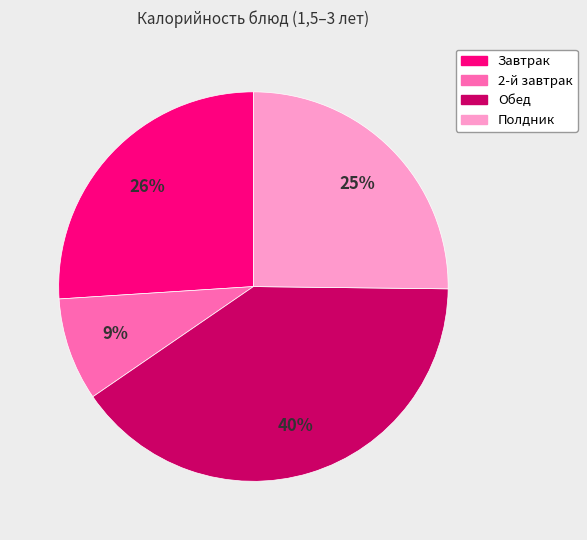

Is there a majority slice in this chart?

No